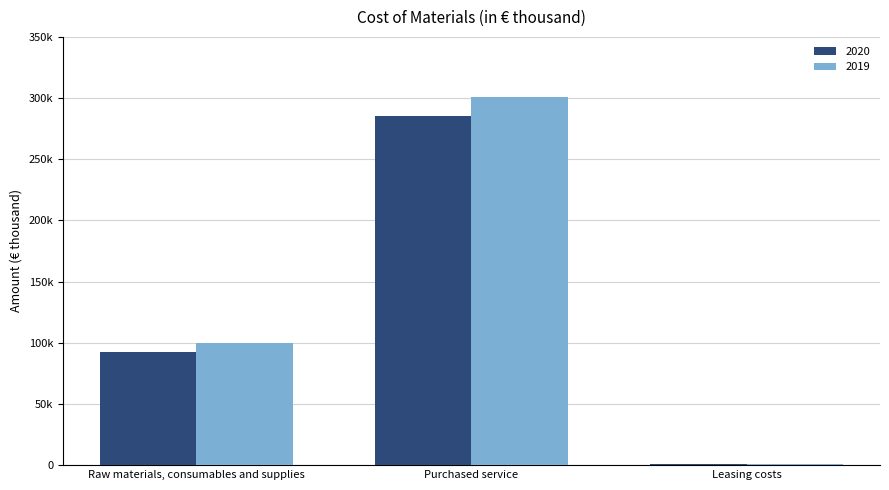

At which category is the sum across all series the highest?

Purchased service